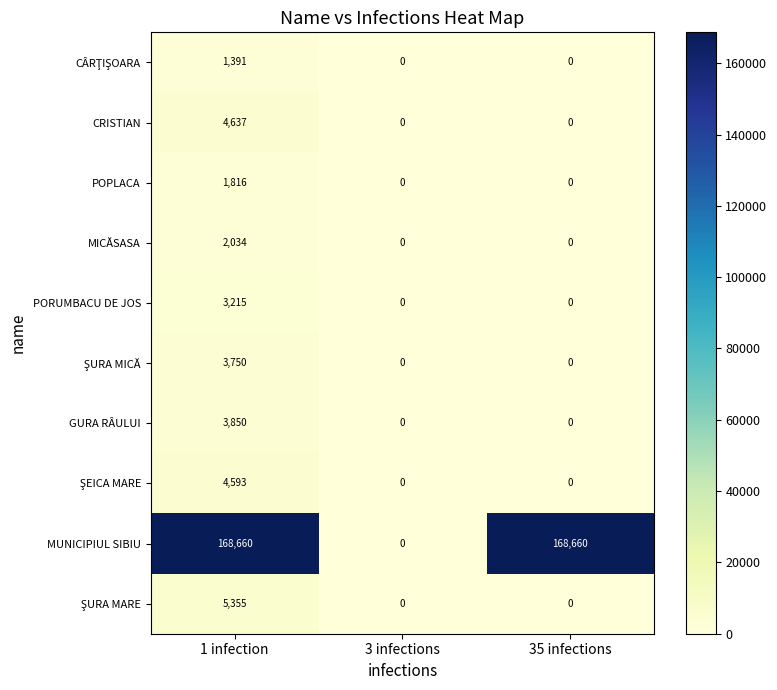

Between 3 infections and 35 infections, which series saw the biggest shift?

MUNICIPIUL SIBIU